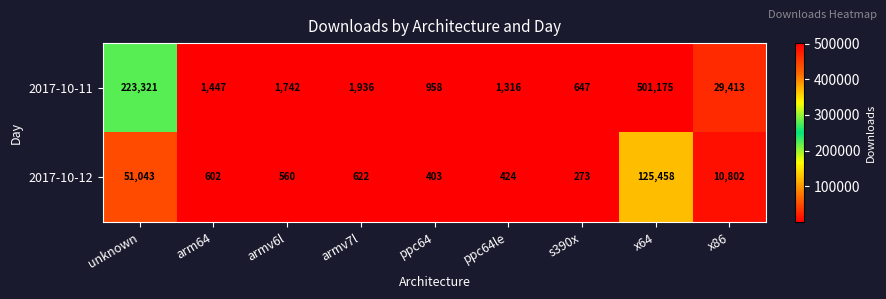

What is the maximum value shown in the chart?

501175